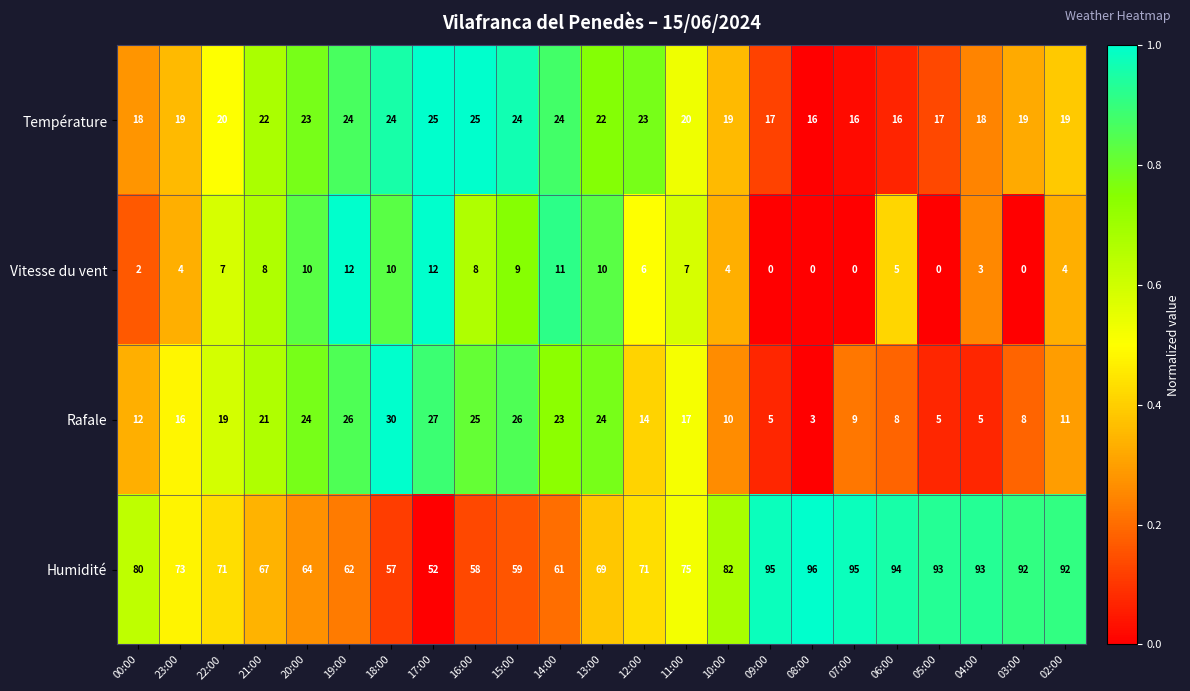

What is the sum of the Humidité values at 23:00 and 12:00?

144